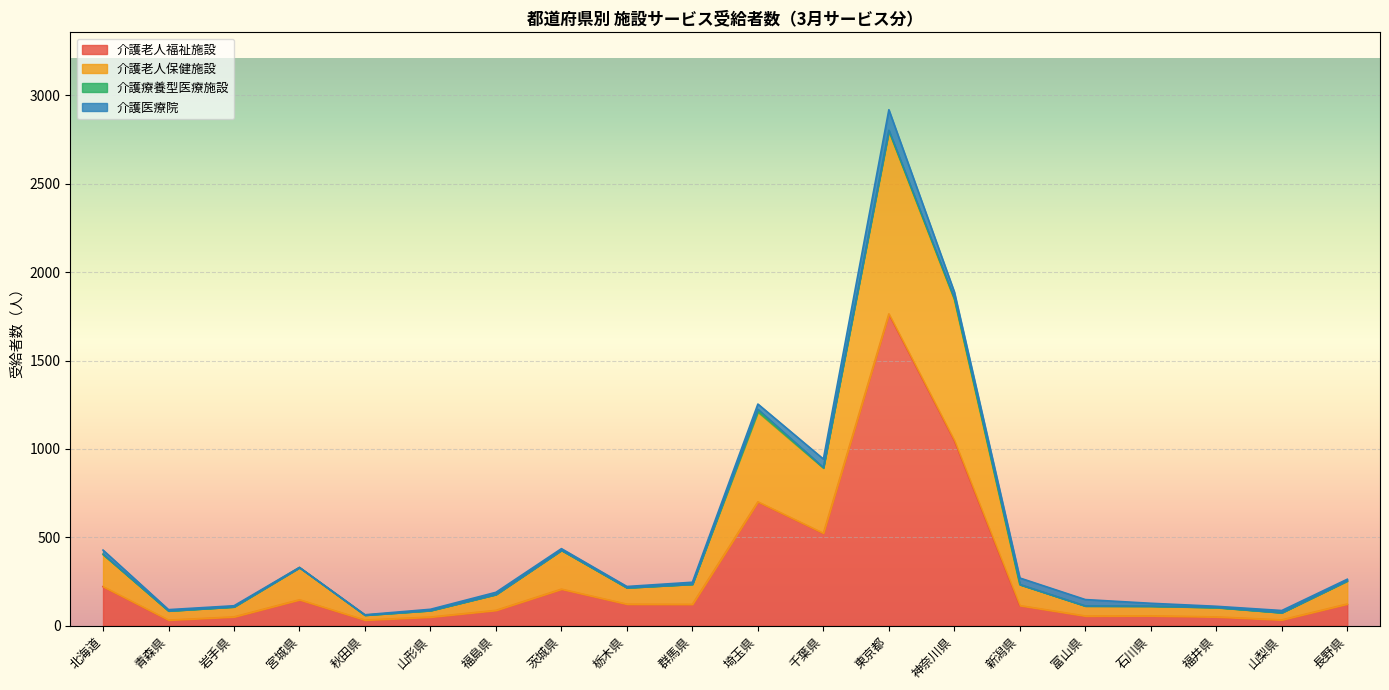

Is the value of 介護老人福祉施設 at 福井県 greater than the value of 介護老人保健施設 at 福島県?

No